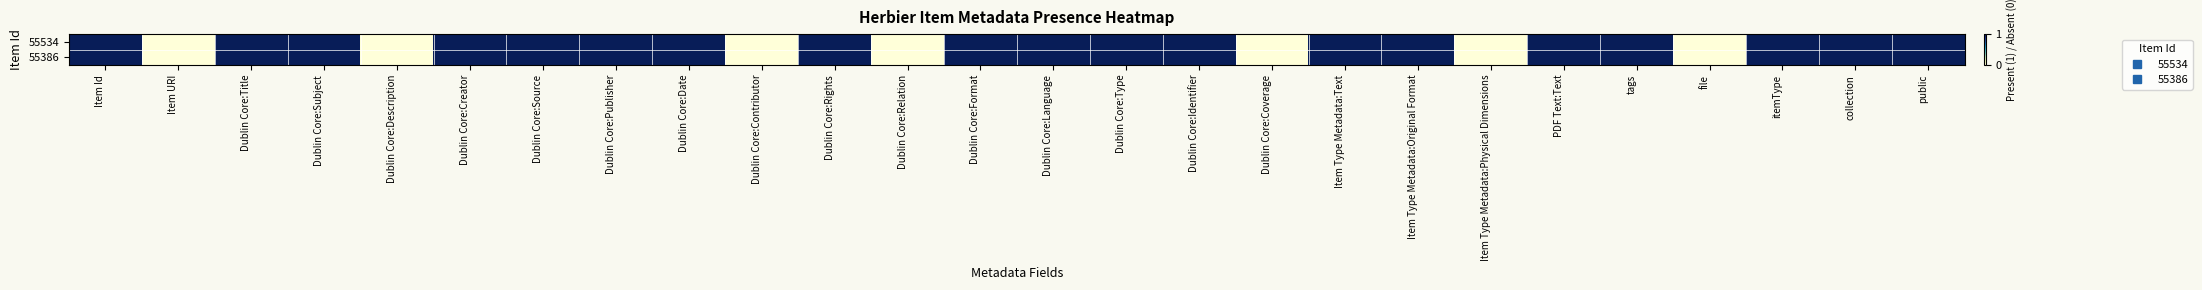

Rank the series at Item URI from highest to lowest value.

55534, 55386